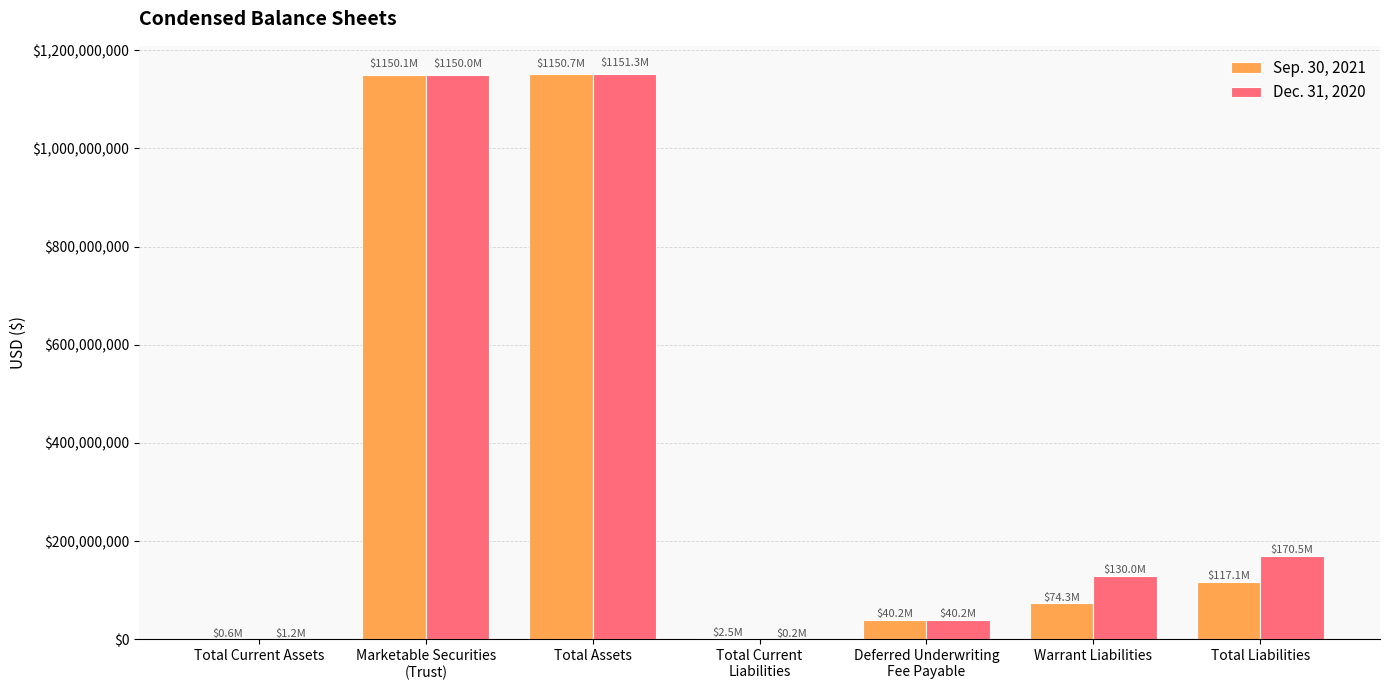

What is the total value across all series at Total Assets?

2302014455